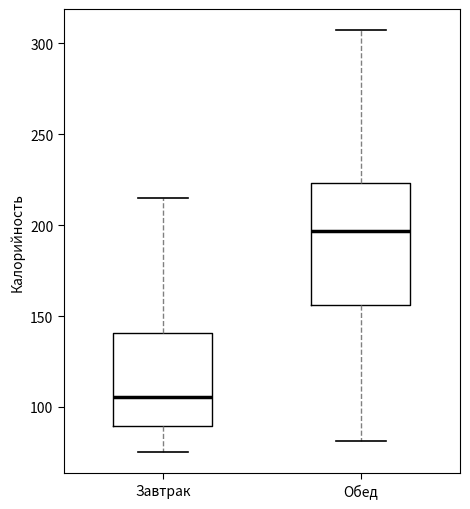

Which box has the lowest median line?

Завтрак